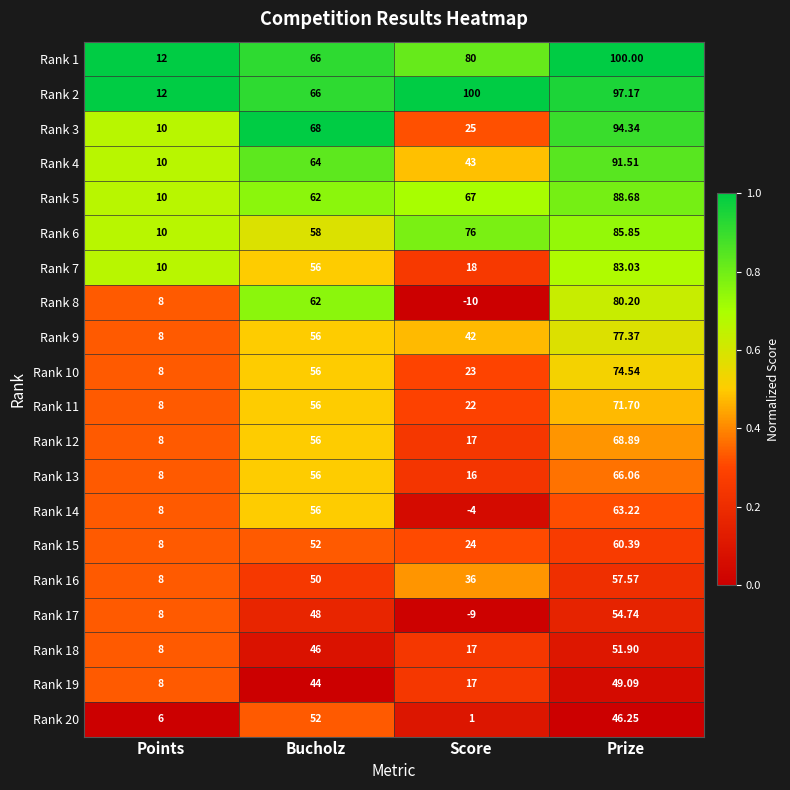

At which category is the sum across all series the highest?

Prize